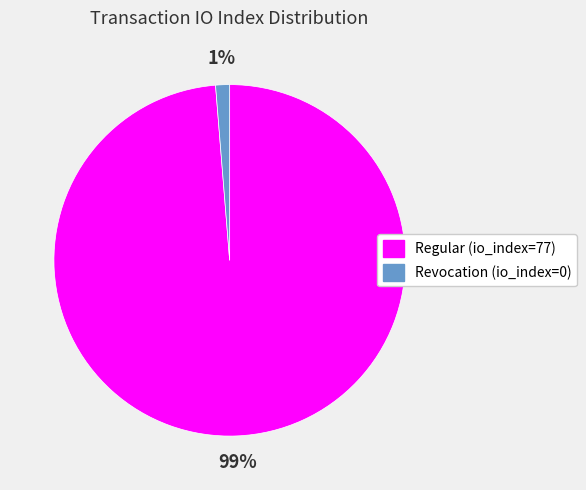

How many slices are in this pie chart?

2